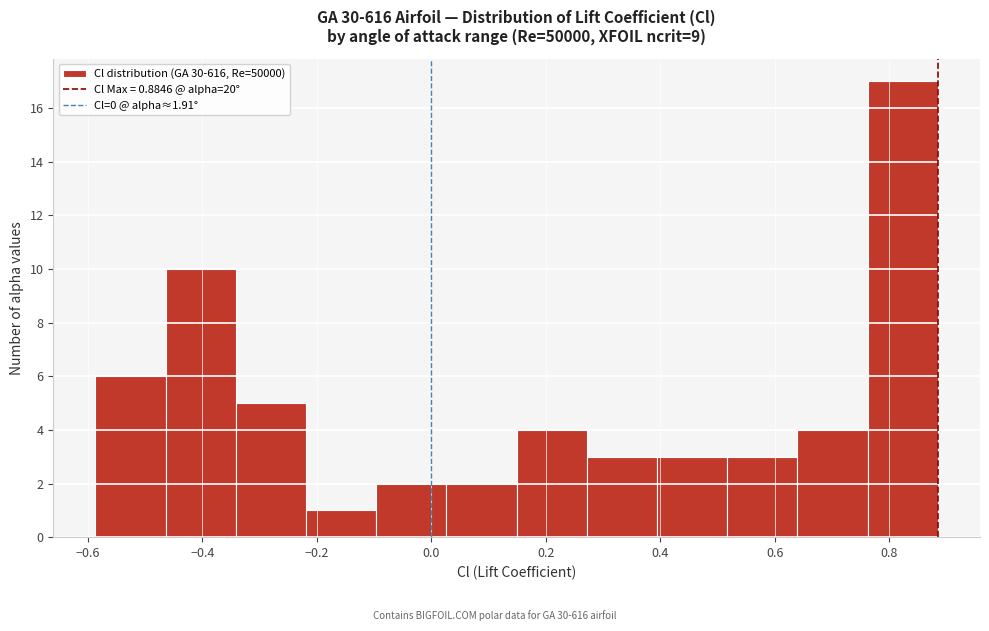

Reading left to right, transcribe this chart: for each bar, give the range it covers on the x-axis and its height. Neither the bar edges nor the heights are printed on the chart, so give them approximately, as read against the axes.

-0.58 to -0.46: 6
-0.46 to -0.34: 10
-0.34 to -0.22: 5
-0.22 to -0.10: 1
-0.10 to 0.02: 2
0.02 to 0.14: 2
0.14 to 0.28: 4
0.28 to 0.40: 3
0.40 to 0.52: 3
0.52 to 0.64: 3
0.64 to 0.76: 4
0.76 to 0.88: 17